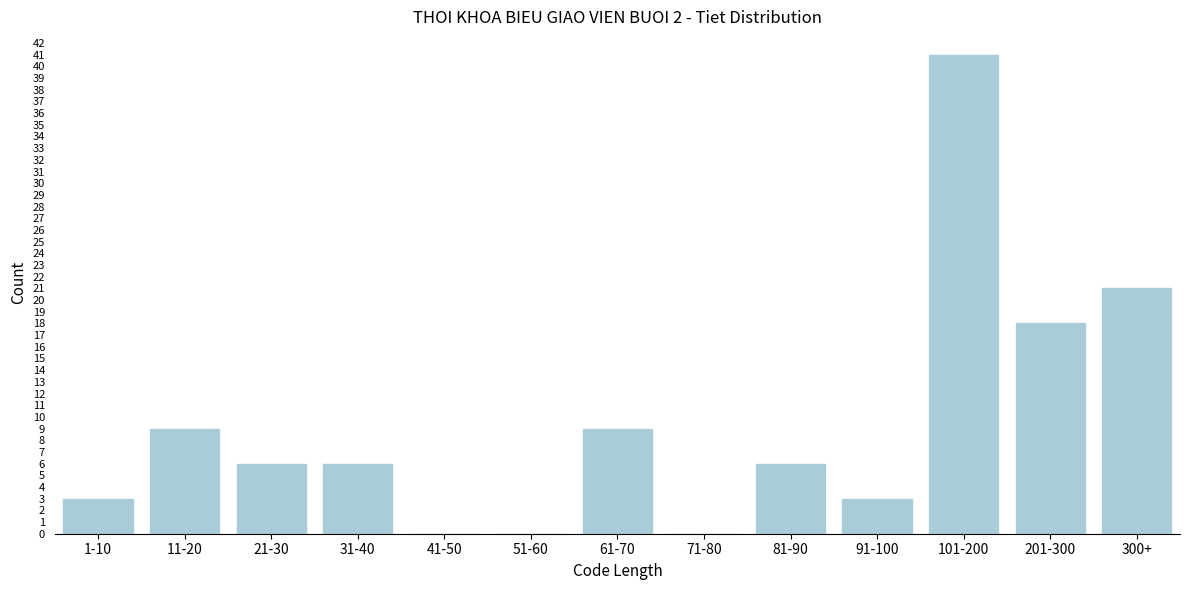

Reading left to right, list all the values displayed in this chart.

1-10=3	11-20=9	21-30=6	31-40=6	41-50=0	51-60=0	61-70=9	71-80=0	81-90=6	91-100=3	101-200=41	201-300=18	300+=21